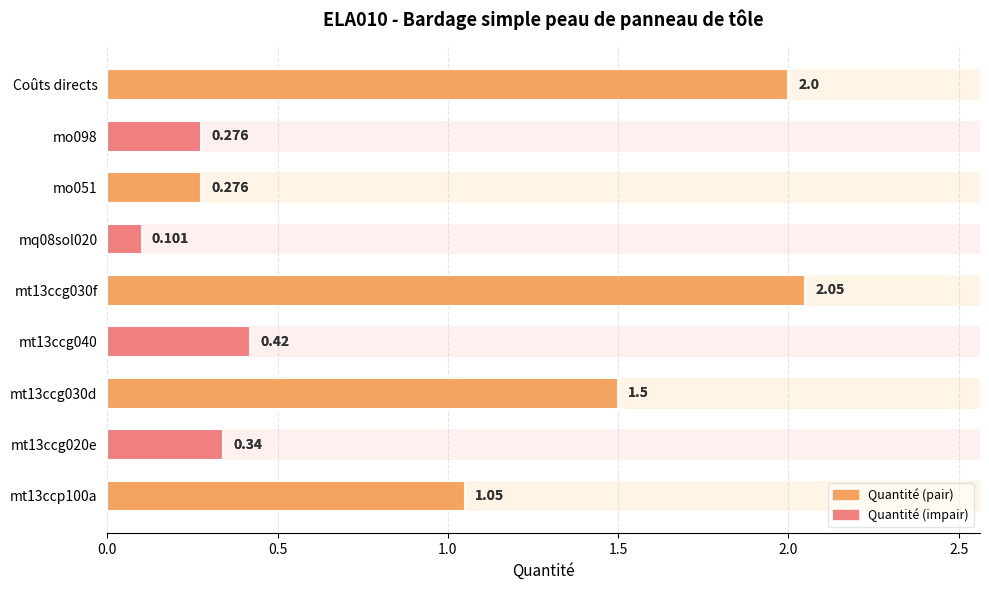

Reading left to right, transcribe all the data shown in this chart.

1.1	0.3	1.5	0.4	2.0	0.1	0.3	0.3	2.0